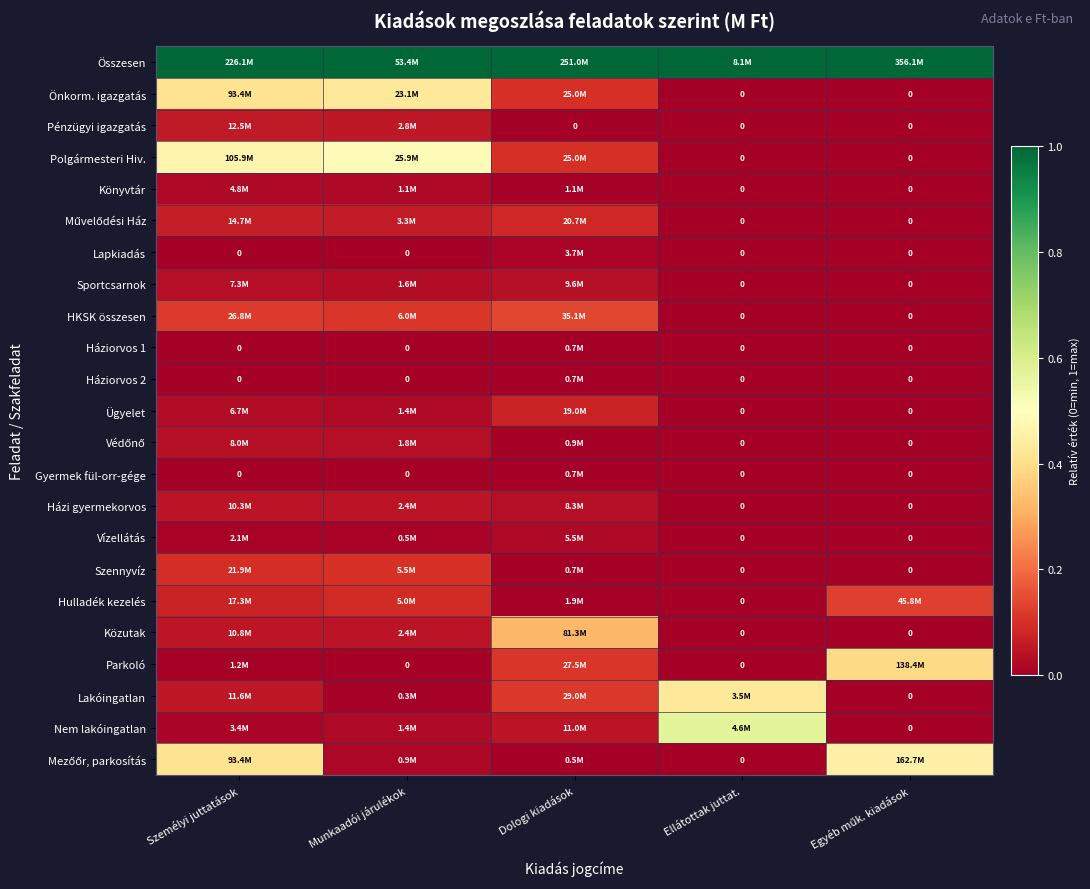

Rank the categories by Vízellátás value from lowest to highest.

Ellátottak juttat., Egyéb műk. kiadások, Munkaadói járulékok, Személyi juttatások, Dologi kiadások